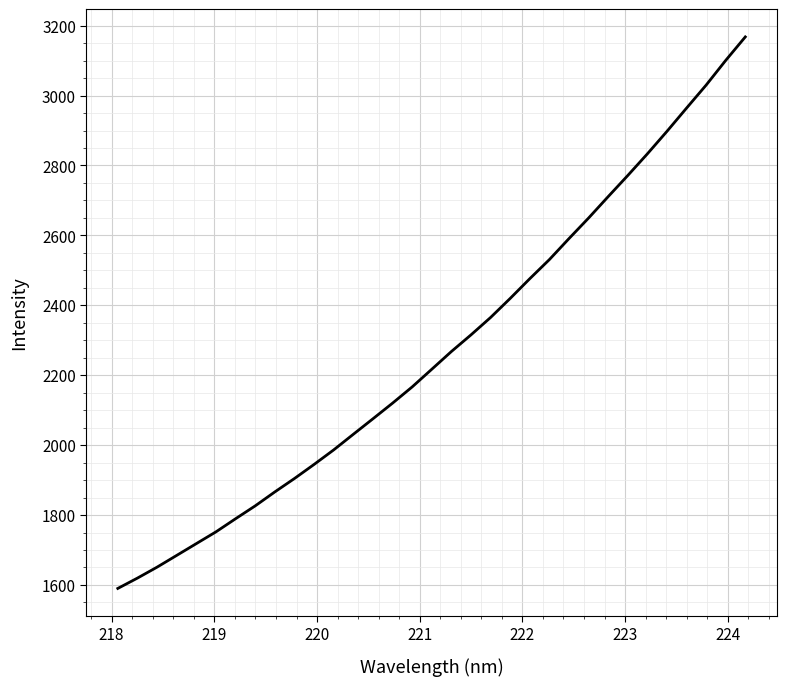

What is the difference between the maximum and minimum values?

1577.7